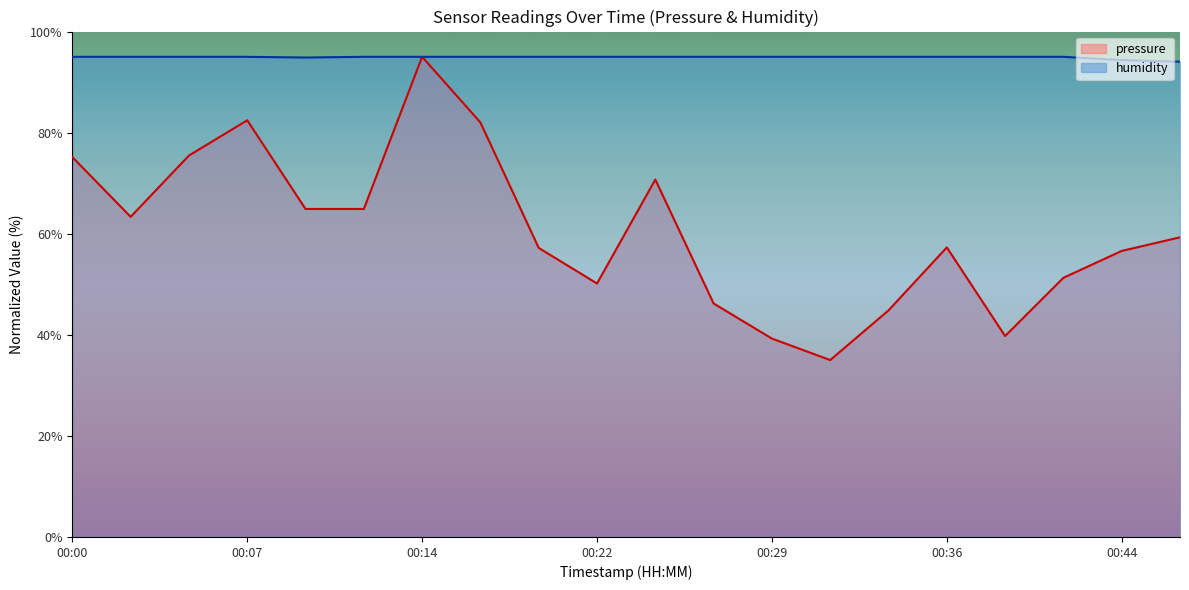

At which category does the chart reach its peak across all series?

00:14